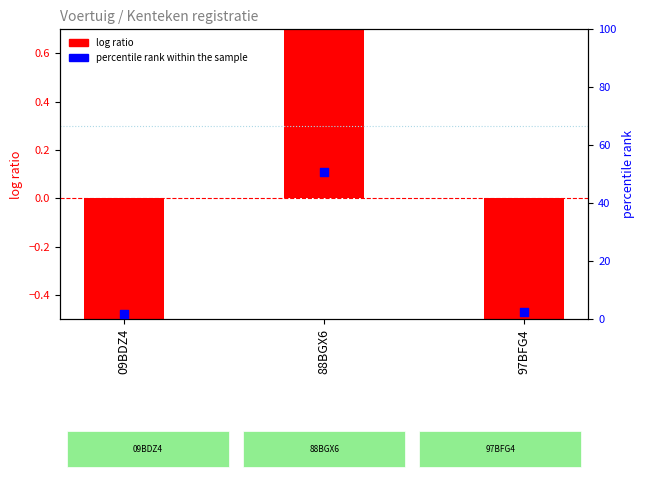

Is the value of percentile rank within the sample at 97BFG4 greater than the value of log ratio at 88BGX6?

Yes